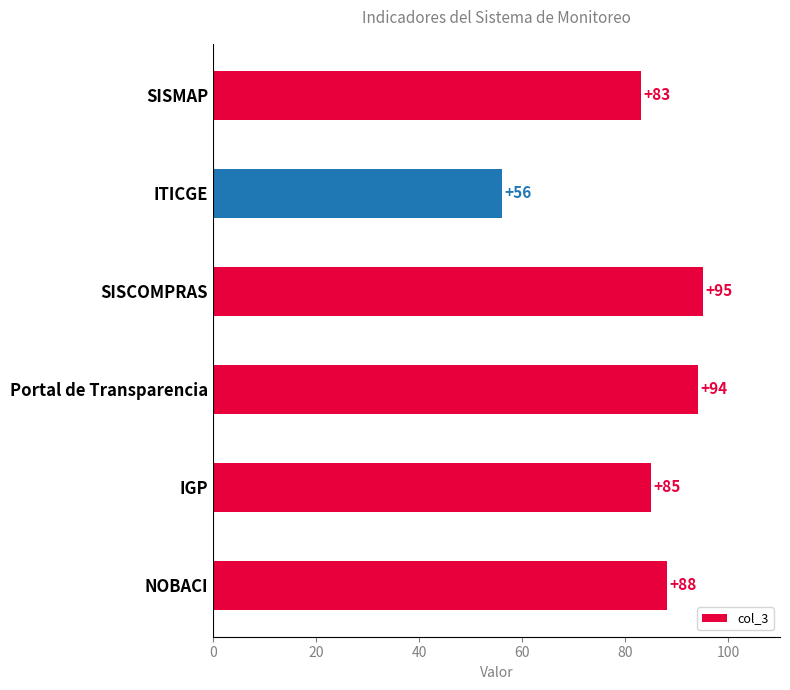

How many bars are there in total?

6